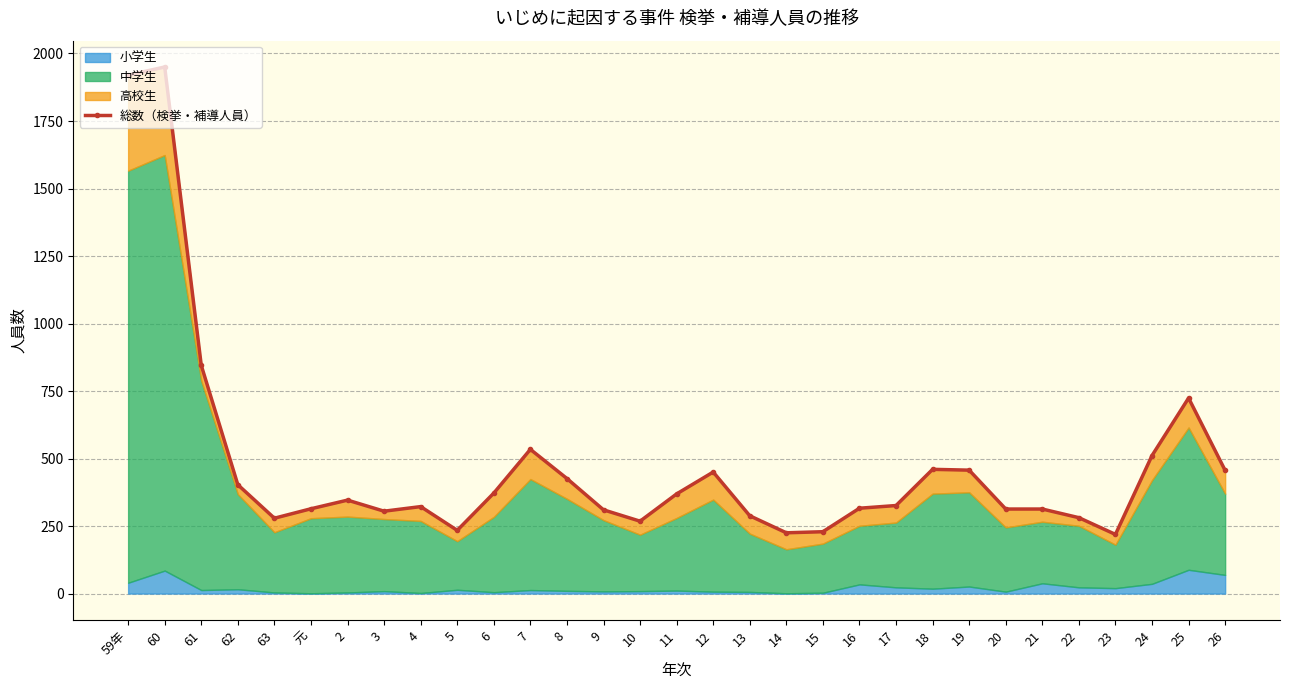

What is the sum of the values at 5 and 21?

547